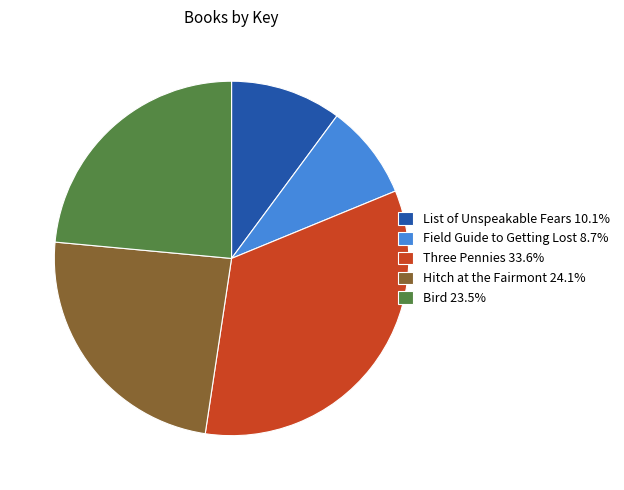

Combined, do Three Pennies 33.6% and List of Unspeakable Fears 10.1% account for over 50%?

No